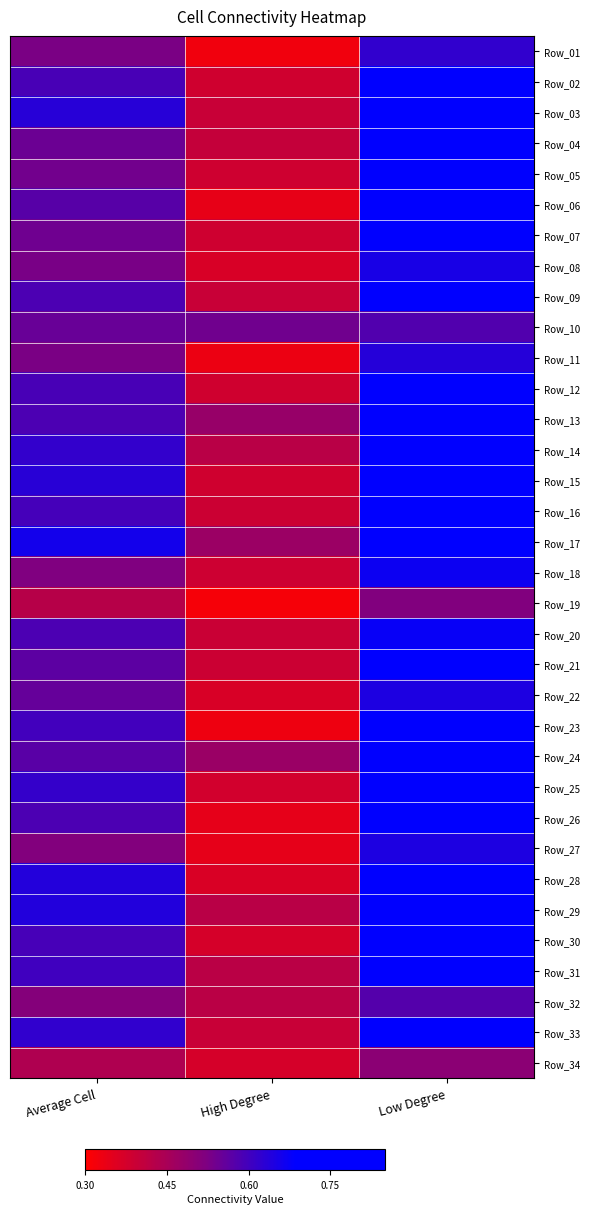

Reading left to right, what are all the values shown in this chart?

Row_01: Average Cell=0.5	High Degree=0.3	Low Degree=0.6
Row_02: Average Cell=0.6	High Degree=0.4	Low Degree=0.8
Row_03: Average Cell=0.6	High Degree=0.4	Low Degree=0.8
Row_04: Average Cell=0.5	High Degree=0.4	Low Degree=0.7
Row_05: Average Cell=0.5	High Degree=0.4	Low Degree=0.7
Row_06: Average Cell=0.6	High Degree=0.3	Low Degree=0.7
Row_07: Average Cell=0.5	High Degree=0.4	Low Degree=0.7
Row_08: Average Cell=0.5	High Degree=0.4	Low Degree=0.7
Row_09: Average Cell=0.6	High Degree=0.4	Low Degree=0.8
Row_10: Average Cell=0.6	High Degree=0.5	Low Degree=0.6
Row_11: Average Cell=0.5	High Degree=0.3	Low Degree=0.6
Row_12: Average Cell=0.6	High Degree=0.4	Low Degree=0.7
Row_13: Average Cell=0.6	High Degree=0.5	Low Degree=0.7
Row_14: Average Cell=0.6	High Degree=0.4	Low Degree=0.8
Row_15: Average Cell=0.6	High Degree=0.4	Low Degree=0.8
Row_16: Average Cell=0.6	High Degree=0.4	Low Degree=0.7
Row_17: Average Cell=0.7	High Degree=0.5	Low Degree=0.8
Row_18: Average Cell=0.5	High Degree=0.4	Low Degree=0.7
Row_19: Average Cell=0.4	High Degree=0.3	Low Degree=0.5
Row_20: Average Cell=0.6	High Degree=0.4	Low Degree=0.7
Row_21: Average Cell=0.6	High Degree=0.4	Low Degree=0.7
Row_22: Average Cell=0.6	High Degree=0.4	Low Degree=0.6
Row_23: Average Cell=0.6	High Degree=0.3	Low Degree=0.7
Row_24: Average Cell=0.6	High Degree=0.5	Low Degree=0.7
Row_25: Average Cell=0.6	High Degree=0.4	Low Degree=0.8
Row_26: Average Cell=0.6	High Degree=0.3	Low Degree=0.8
Row_27: Average Cell=0.5	High Degree=0.3	Low Degree=0.6
Row_28: Average Cell=0.6	High Degree=0.4	Low Degree=0.8
Row_29: Average Cell=0.6	High Degree=0.4	Low Degree=0.8
Row_30: Average Cell=0.6	High Degree=0.4	Low Degree=0.8
Row_31: Average Cell=0.6	High Degree=0.4	Low Degree=0.7
Row_32: Average Cell=0.5	High Degree=0.4	Low Degree=0.6
Row_33: Average Cell=0.6	High Degree=0.4	Low Degree=0.8
Row_34: Average Cell=0.4	High Degree=0.4	Low Degree=0.5